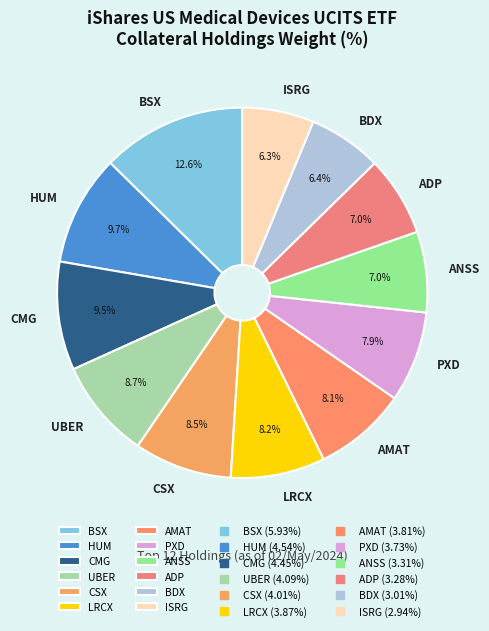

Is there any slice that represents more than half of the pie?

No